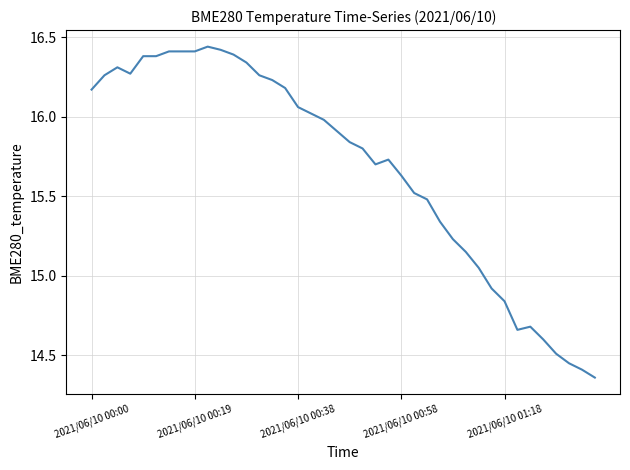

Is it true that the value at 2021/06/10 00:19 is 26.4?

False